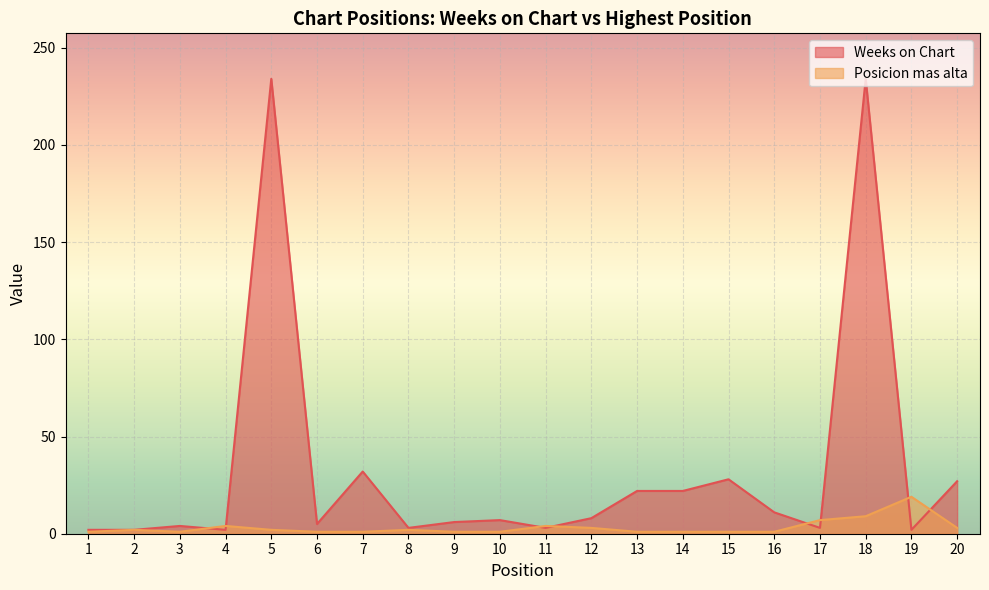

Which has a higher value, 19 or 6?

6